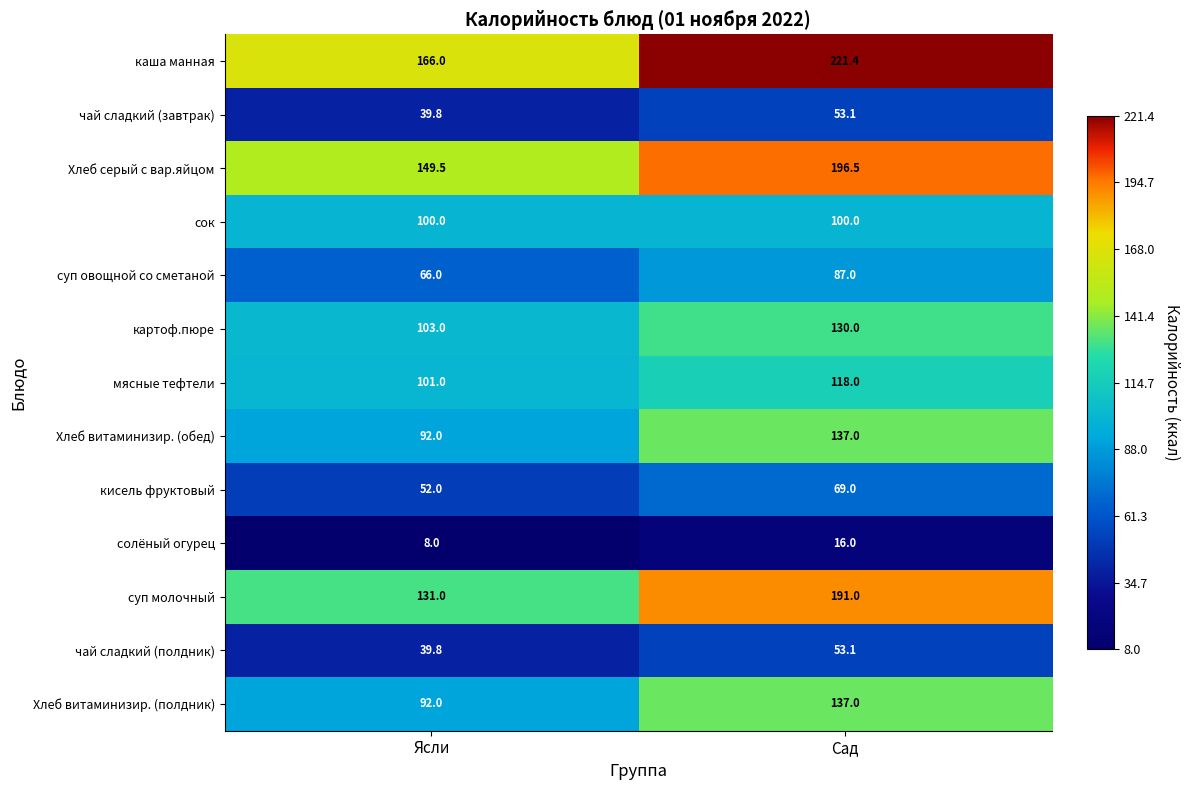

What is the difference between the суп овощной со сметаной values at Сад and Ясли?

21.0